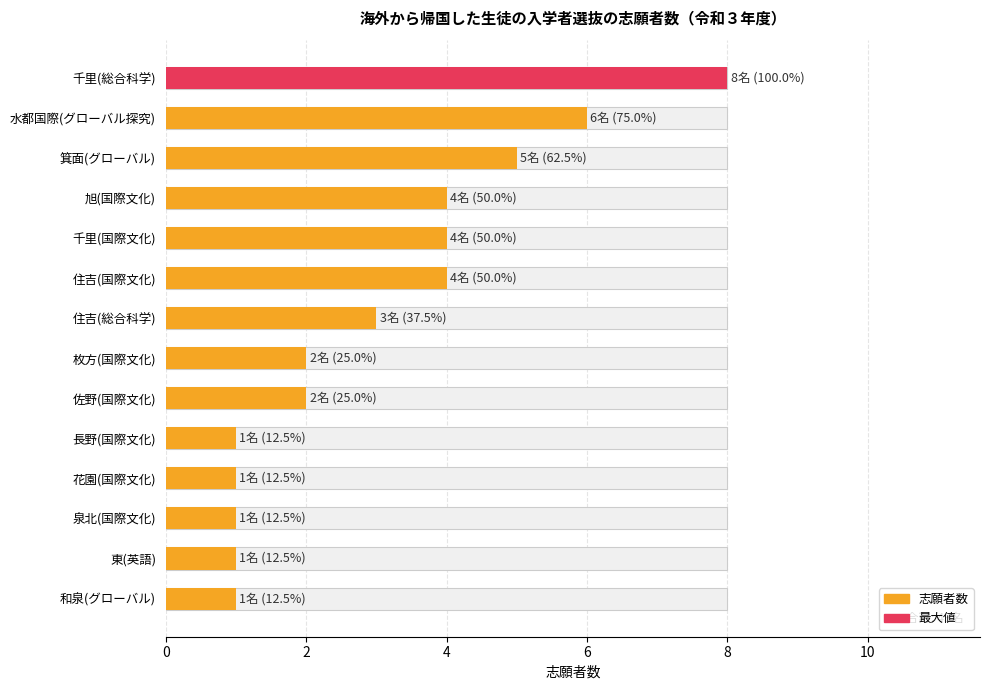

The chart shows a value of 1 at 住吉(総合科学). True or false?

False